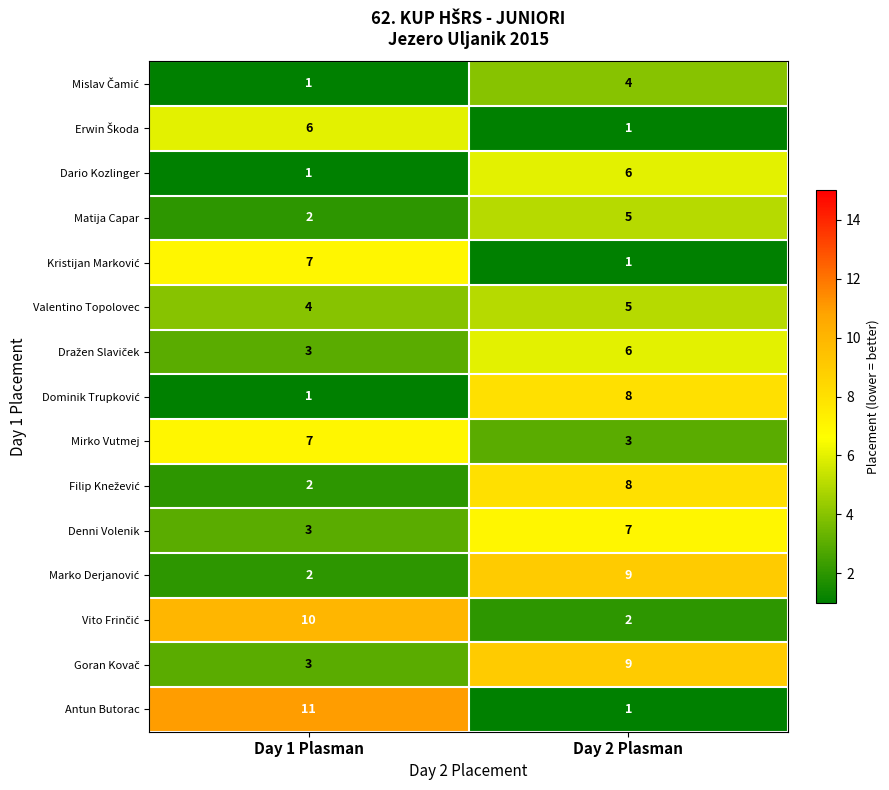

At how many categories does at least one series exceed 5?

2